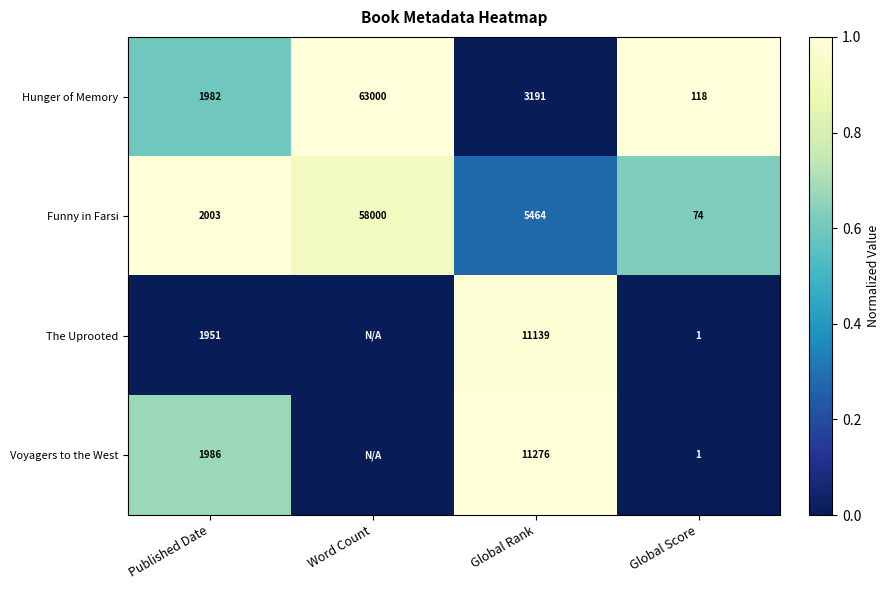

What is the sum of all Hunger of Memory values?

68291